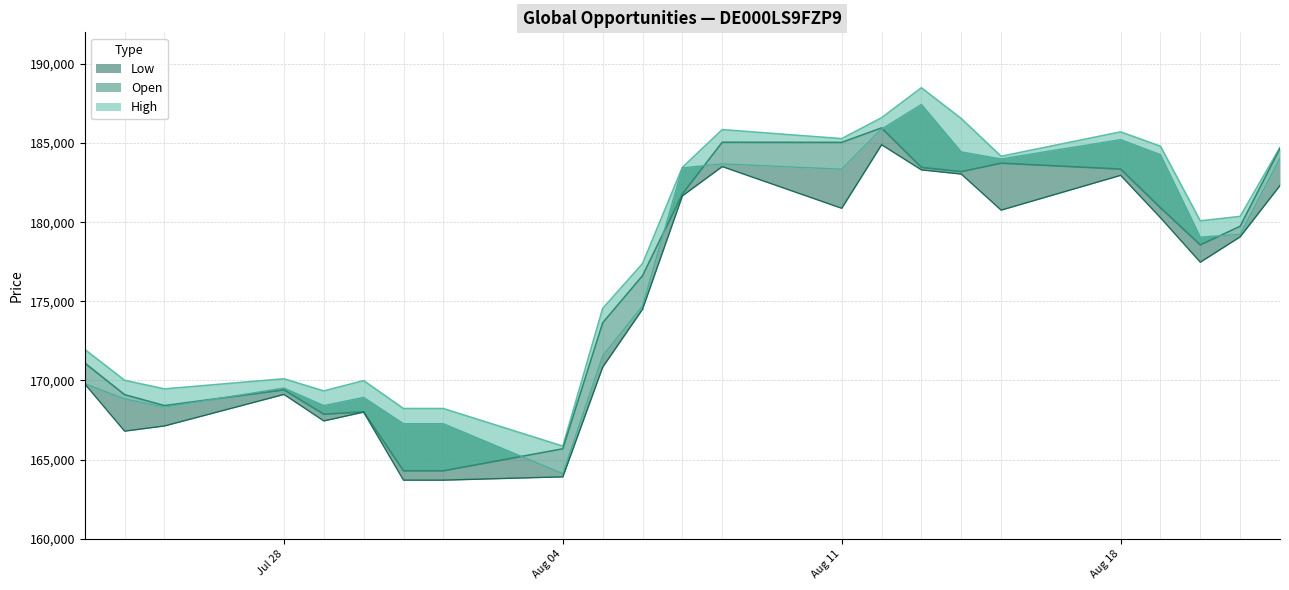

What is the minimum value shown in the chart?

163701